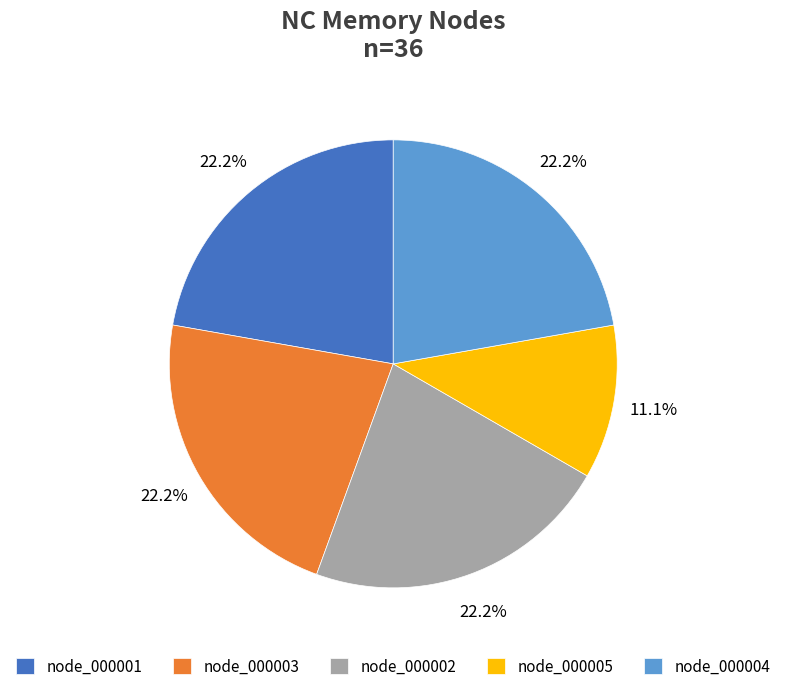

How many slices are in this pie chart?

5